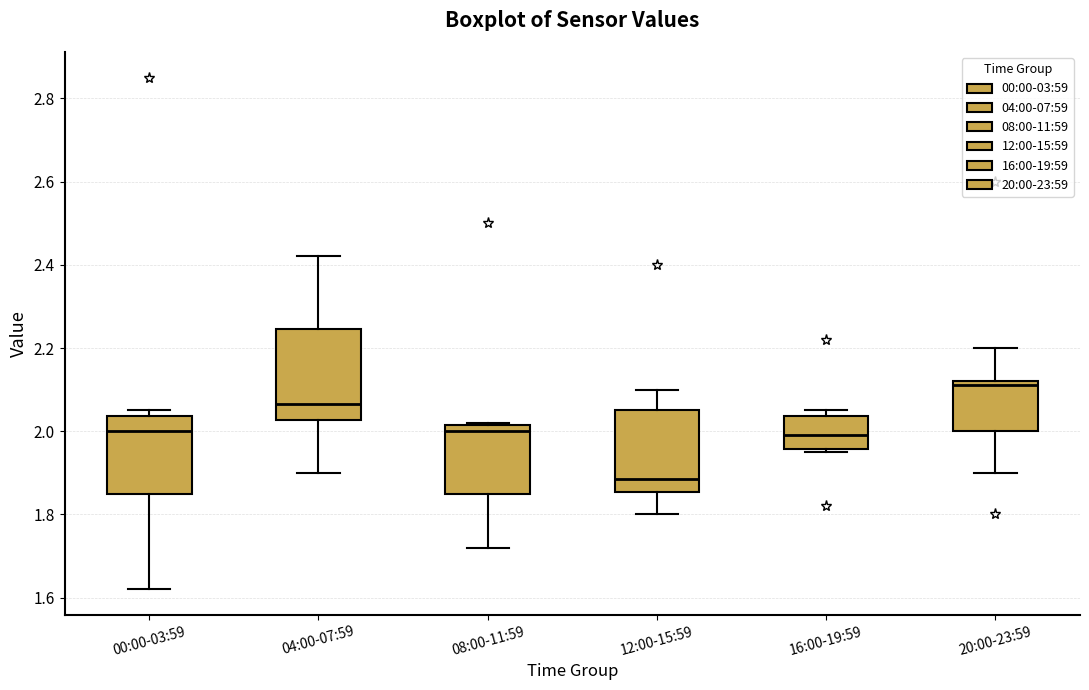

Reading left to right, read every box against the y-axis: the position of its median line, the range the box covers, and the ends of its whiskers. The values are not printed on the chart, so give them approximately, as read against the axis.

00:00-03:59: median 2.00, box 1.86 to 2.04, whiskers 1.62 to 2.06
04:00-07:59: median 2.06, box 2.02 to 2.24, whiskers 1.90 to 2.42
08:00-11:59: median 2.00, box 1.86 to 2.02, whiskers 1.72 to 2.02
12:00-15:59: median 1.88, box 1.86 to 2.06, whiskers 1.80 to 2.10
16:00-19:59: median 2.00, box 1.96 to 2.04, whiskers 1.96 (just below the box's lower edge) to 2.06
20:00-23:59: median 2.12 (just below the box's upper edge), box 2.00 to 2.12, whiskers 1.90 to 2.20